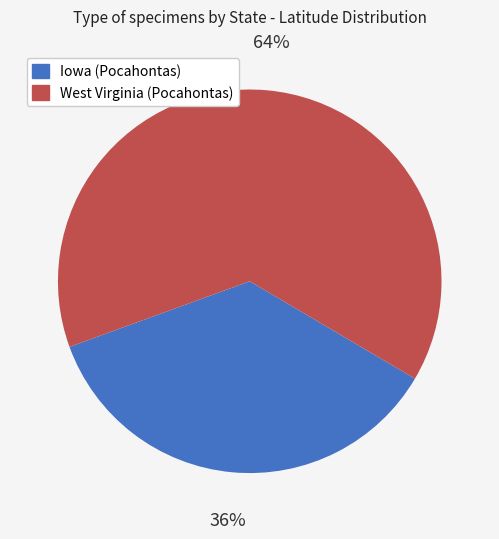

To the nearest percent, what is the average slice percentage?

50%